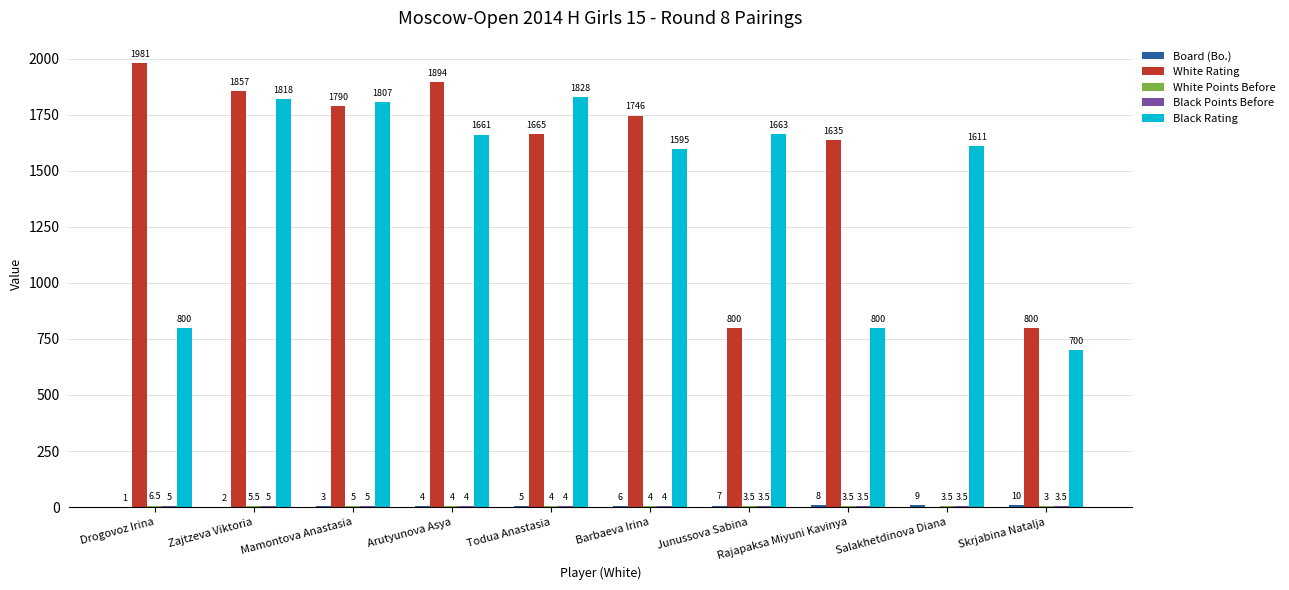

At which category is the sum across all series the highest?

Zajtzeva Viktoria